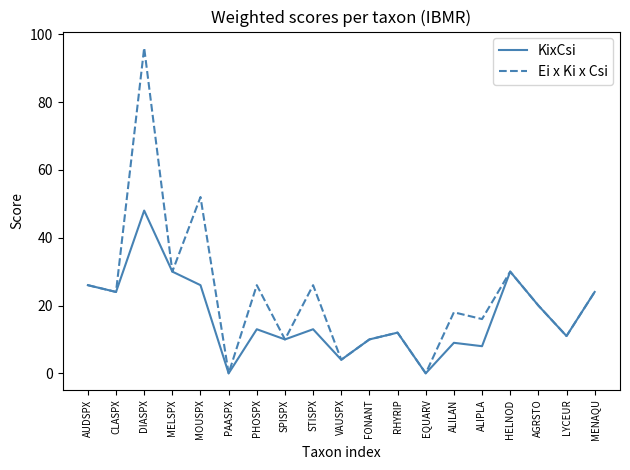

What is the average value of the Ei x Ki x Csi series?

23